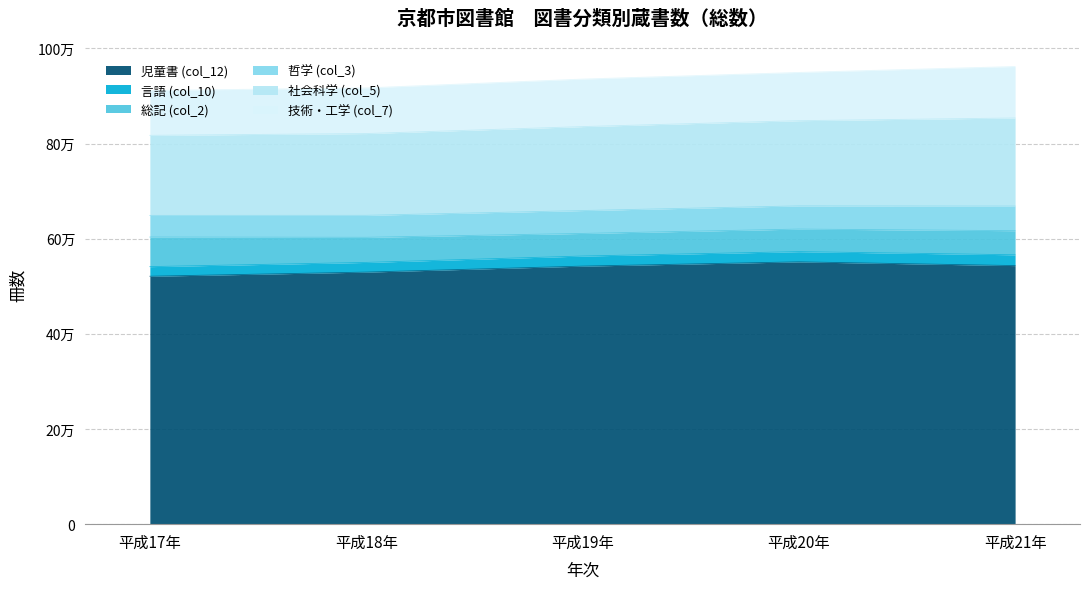

Which series has the largest range (max minus min)?

児童書 (col_12)